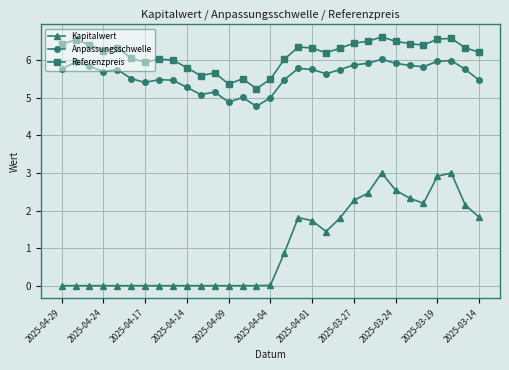

True or false: Anpassungsschwelle and Kapitalwert cross at least once.

False